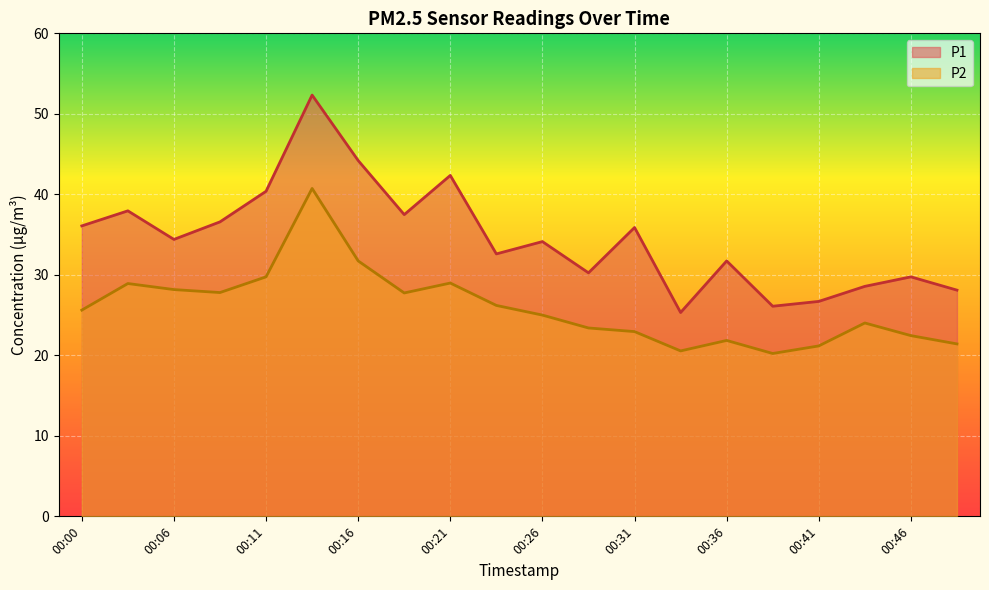

The value of P2 at 00:11 is 13.7. True or false?

False